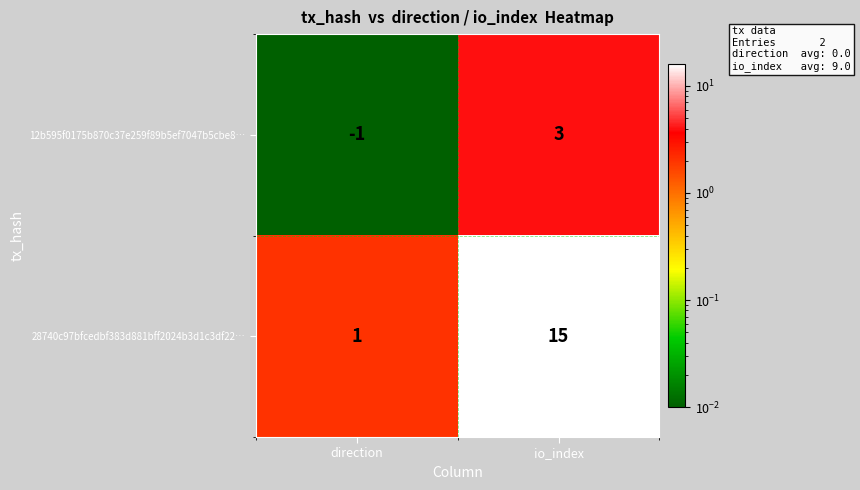

True or false: 12b595f0175b870c37e259f89b5ef7047b5cbe8… has a value of -1 at direction.

True